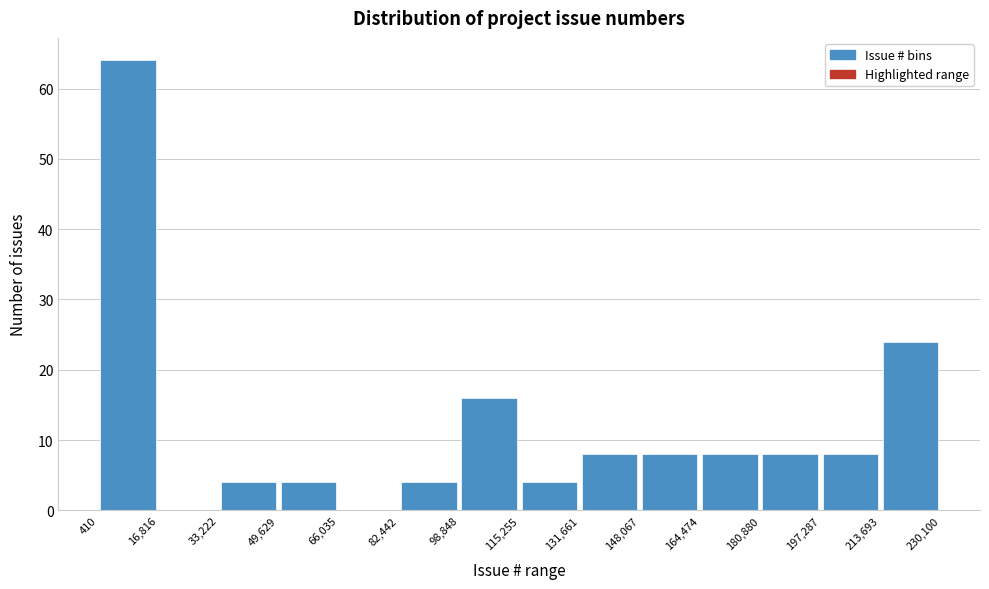

Reading left to right, list every bar in this chart as the range it spans on the x-axis followed by its height. The values are not printed on the chart, so give them approximately, as read against the axis.

410 to 16,816: 64
16,816 to 33,222: 0
33,222 to 49,629: 4
49,629 to 66,035: 4
66,035 to 82,442: 0
82,442 to 98,848: 4
98,848 to 115,255: 16
115,255 to 131,661: 4
131,661 to 148,067: 8
148,067 to 164,474: 8
164,474 to 180,880: 8
180,880 to 197,287: 8
197,287 to 213,693: 8
213,693 to 230,100: 24